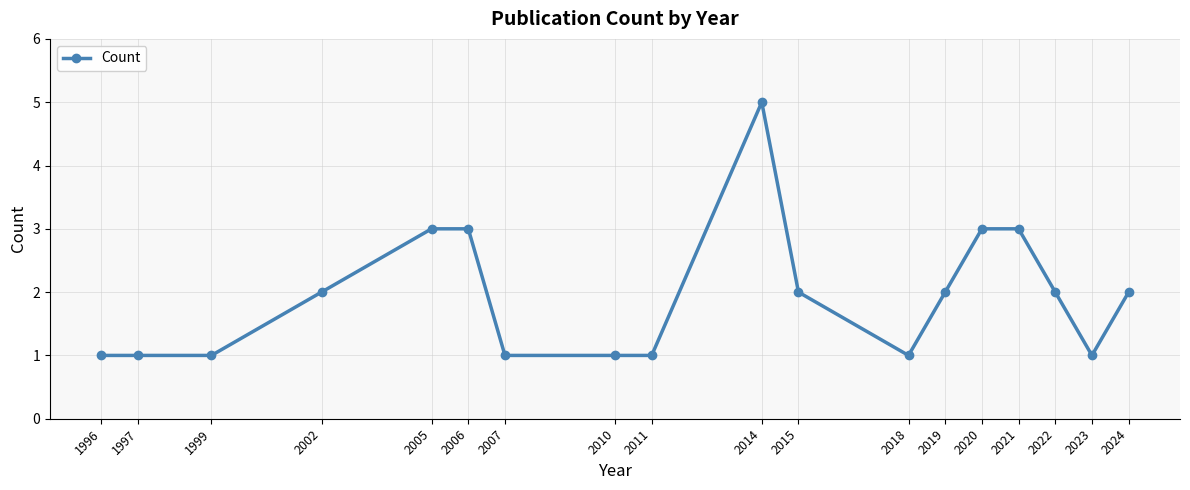

What is the maximum value shown in the chart?

5